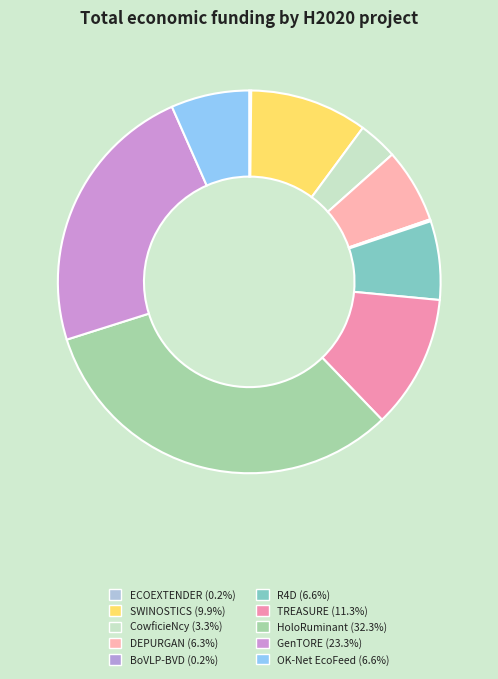

To the nearest percent, what is the difference between the largest and smallest slice percentages?

32%